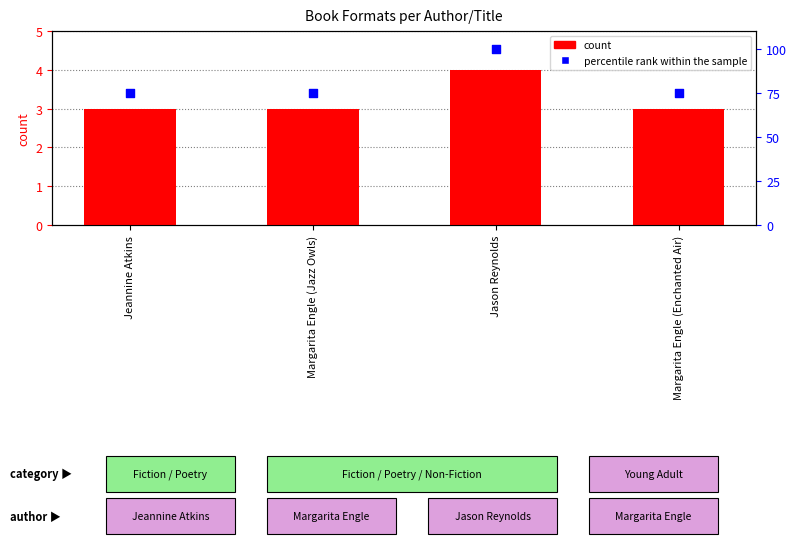

Which series has the largest total across all categories?

percentile rank within the sample